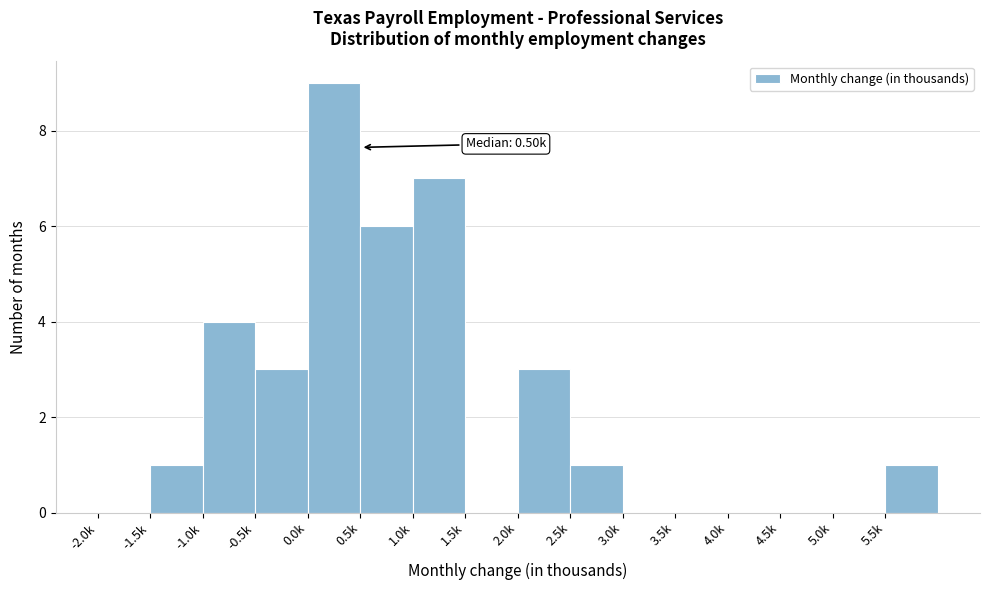

Reading right to left, extract all data points from this chart.

5.5k=1	5.0k=0	4.5k=0	4.0k=0	3.5k=0	3.0k=0	2.5k=1	2.0k=3	1.5k=0	1.0k=7	0.5k=6	0.0k=9	-0.5k=3	-1.0k=4	-1.5k=1	-2.0k=0